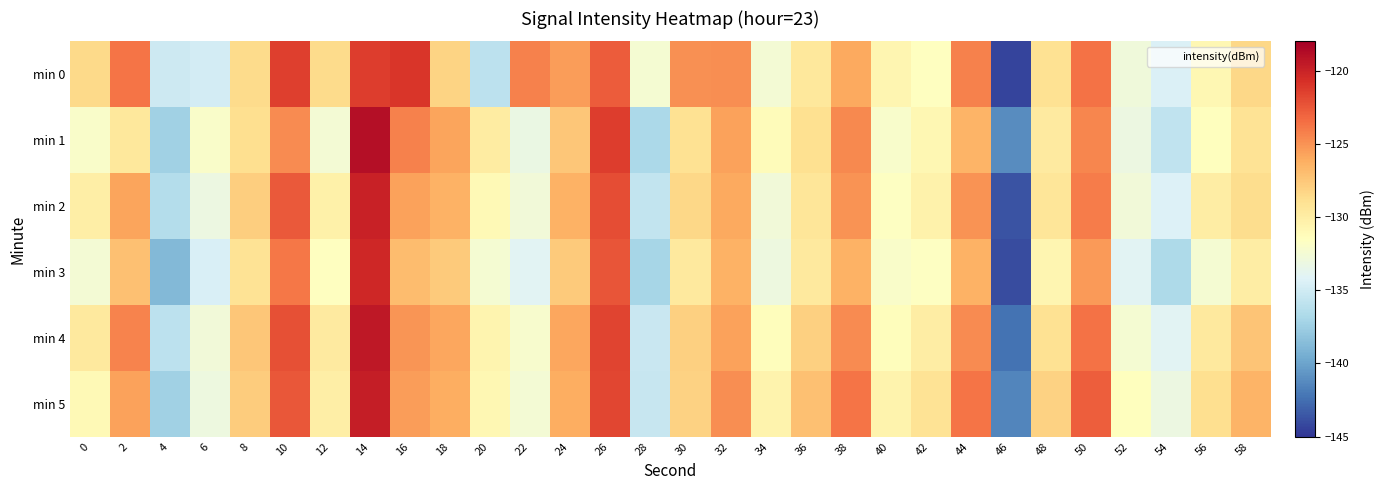

Which series changed the most between 40 and 44?

min 4